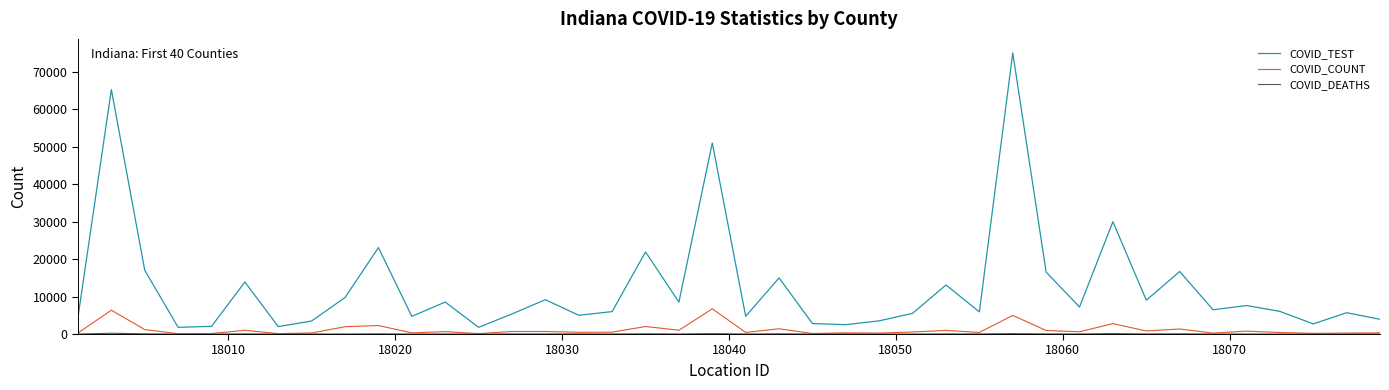

Which series has the largest range (max minus min)?

COVID_TEST